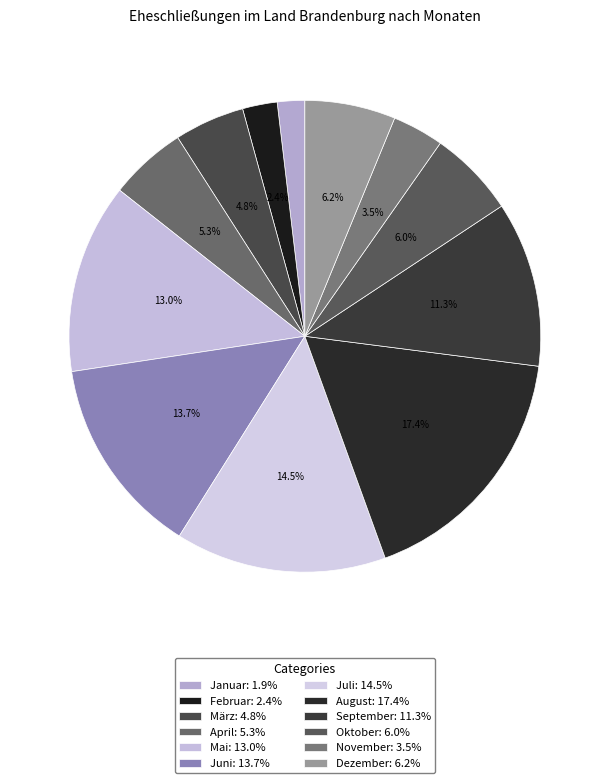

True or false: April accounts for 5% of the total.

True